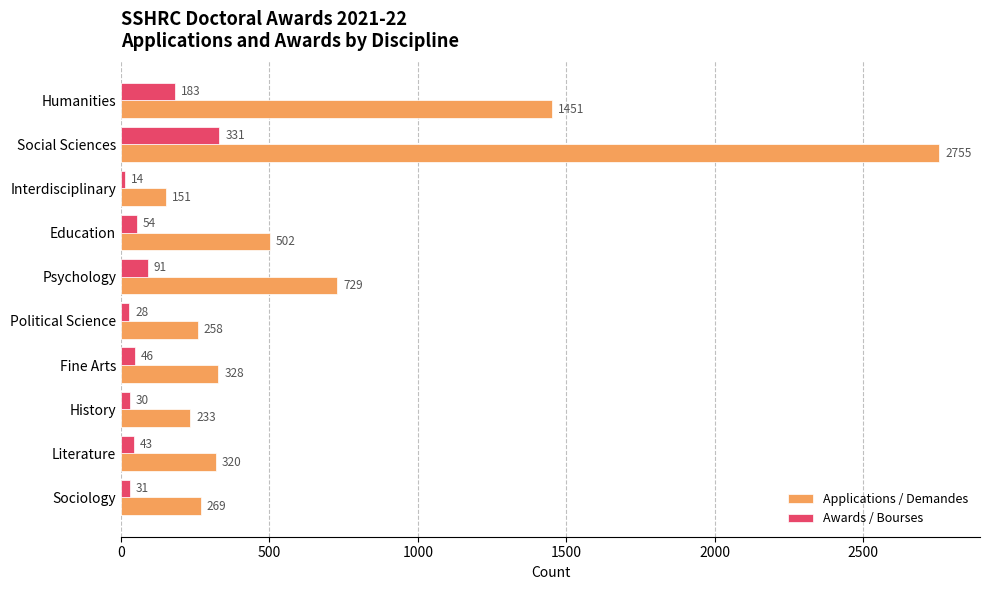

At which label does Awards / Bourses reach its minimum?

Interdisciplinary